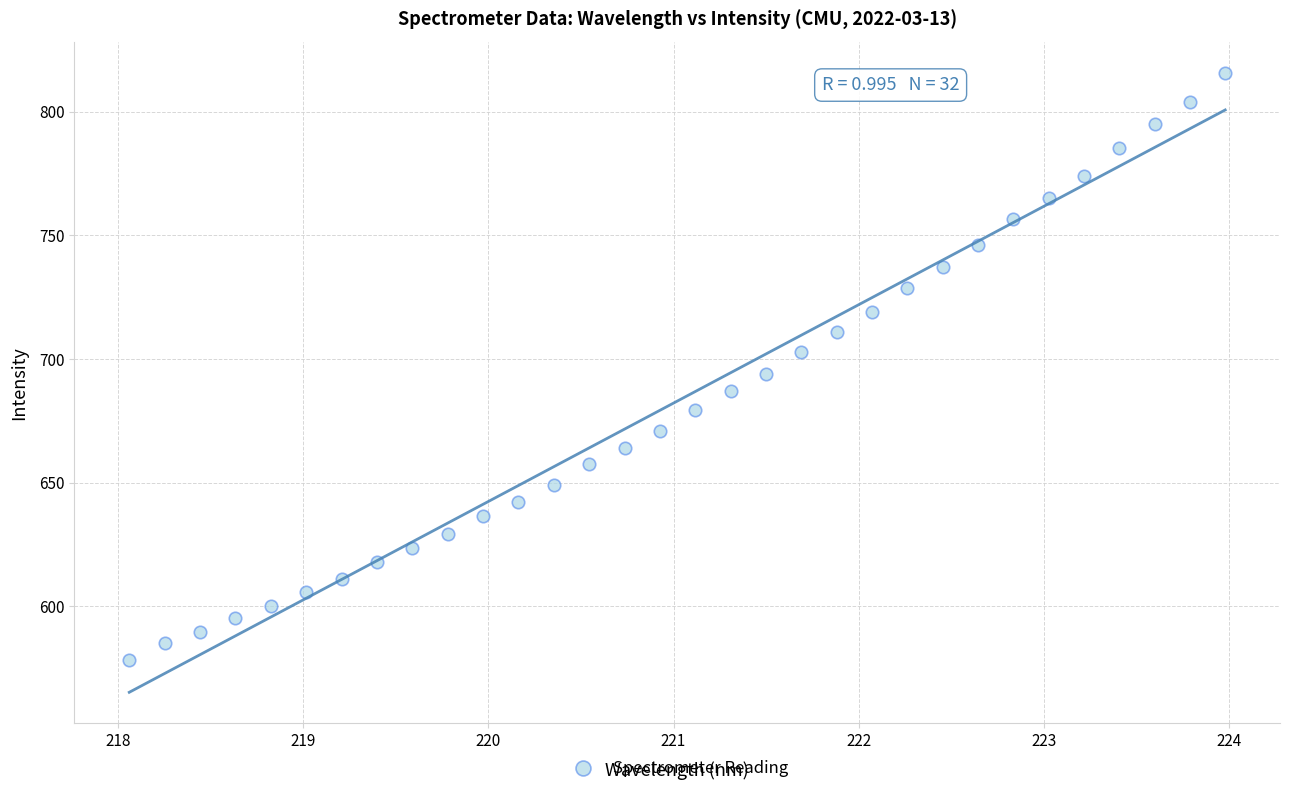

What is the range of X values (max minus min)?

5.9